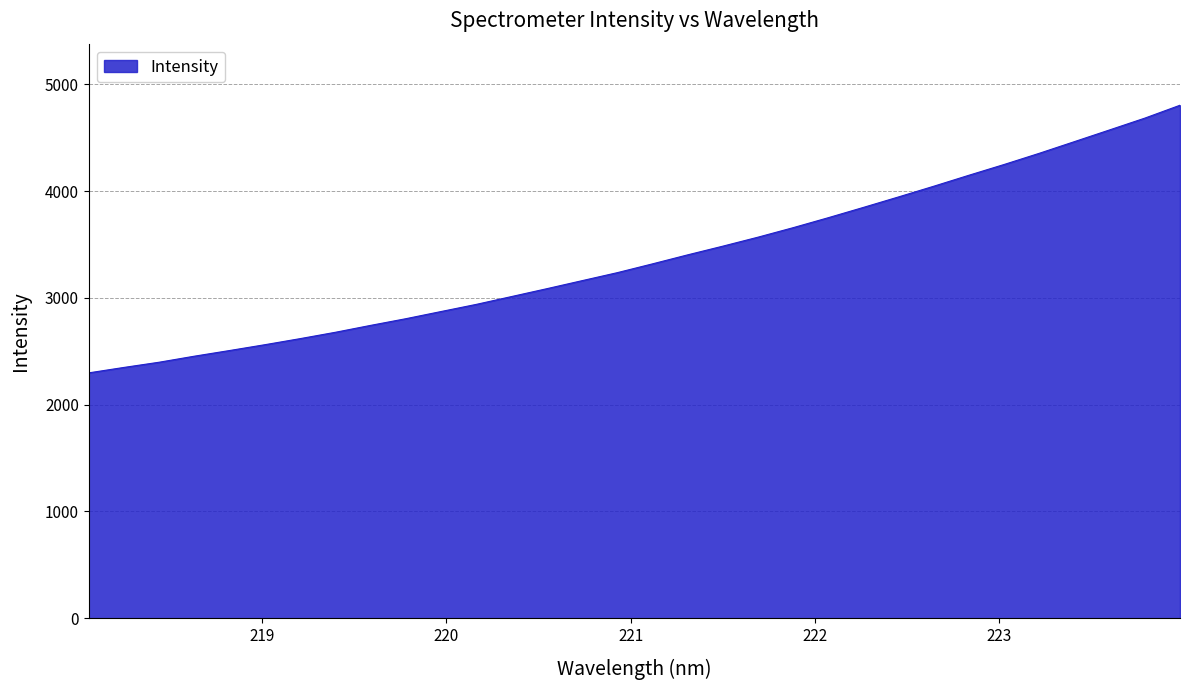

What is the maximum value shown in the chart?

4805.0